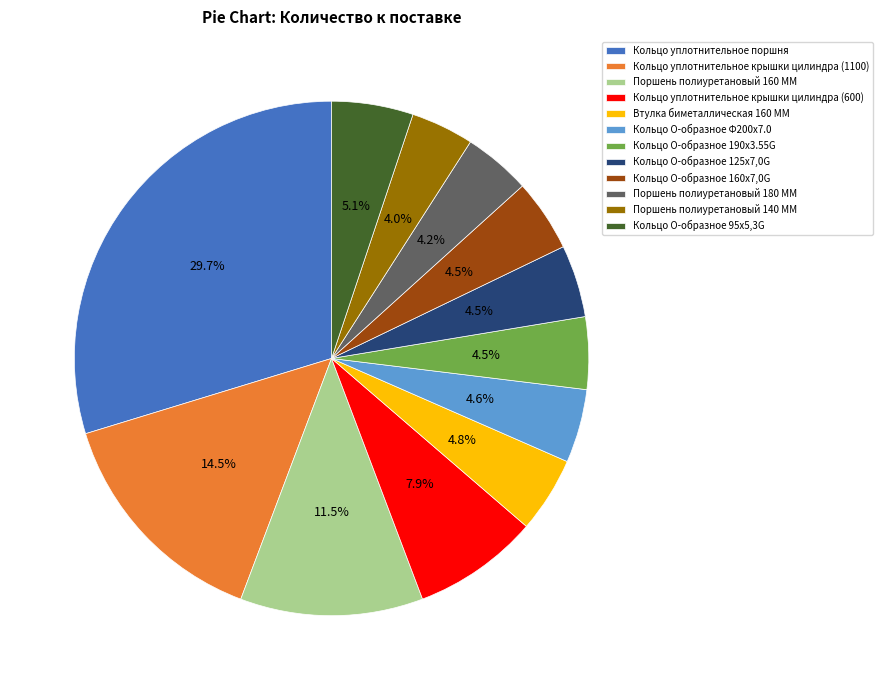

The Кольцо уплотнительное поршня slice represents 36% of the pie. True or false?

False